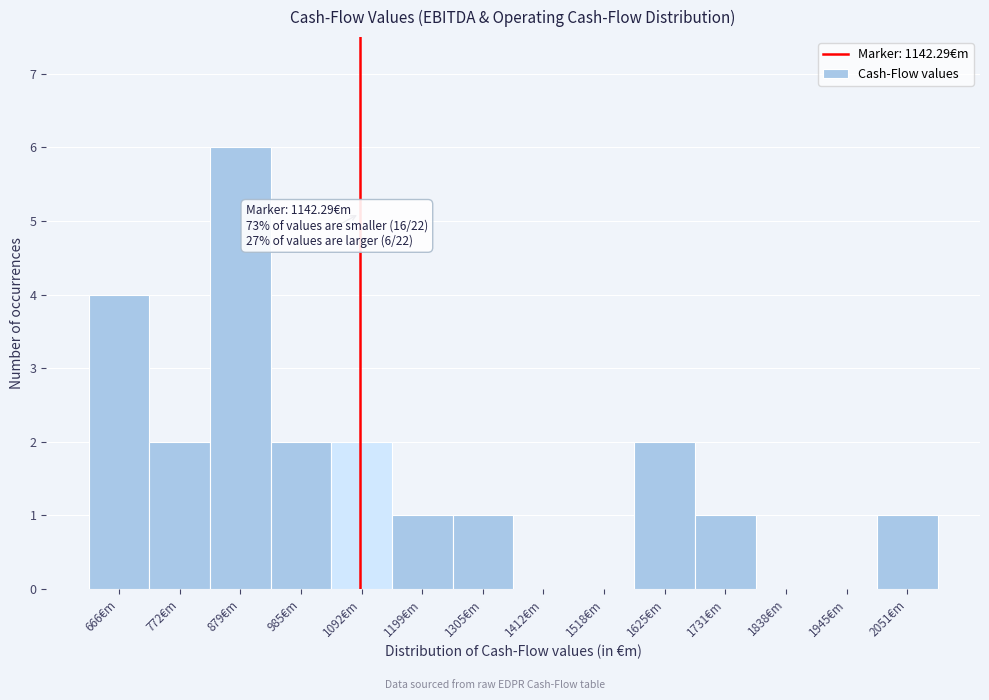

Reading left to right, what are all the values shown in this chart?

666€m=4	772€m=2	879€m=6	985€m=2	1092€m=2	1199€m=1	1305€m=1	1412€m=0	1518€m=0	1625€m=2	1731€m=1	1838€m=0	1945€m=0	2051€m=1